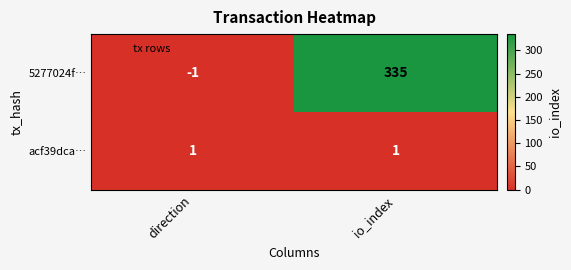

What is the average value of the 5277024f… series?

167